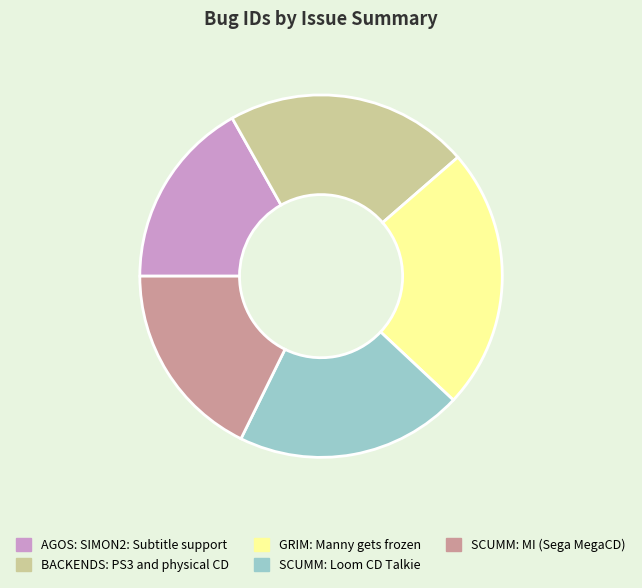

Approximately how many times larger is the value at SCUMM: Loom CD Talkie compared to BACKENDS: PS3 and physical CD?

0.9